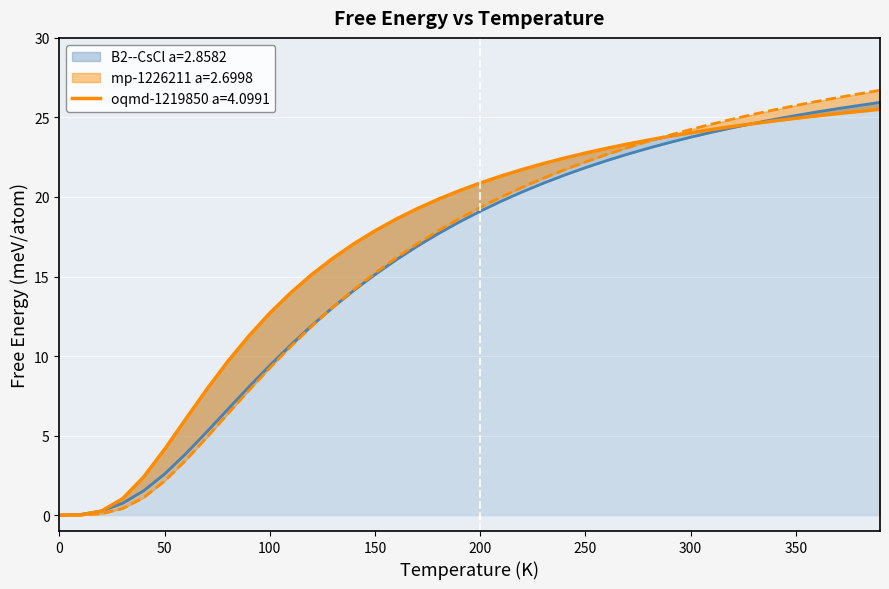

Which has a higher value, 270.0 or 310.0?

310.0